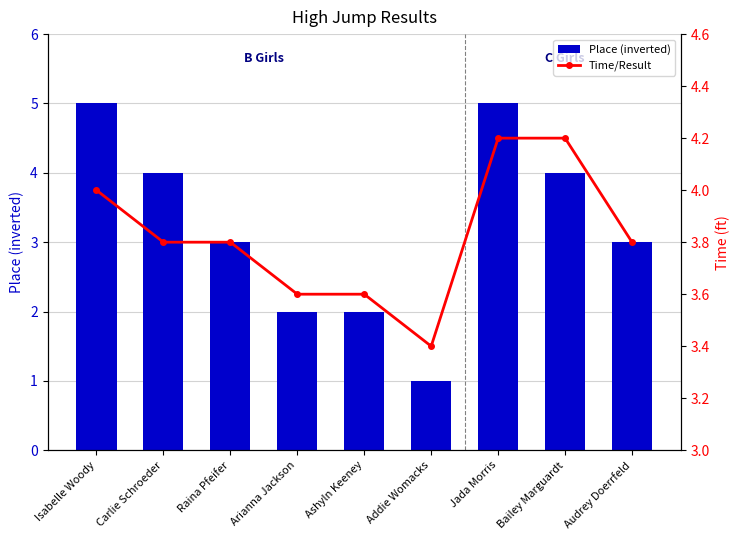

What are all the series names shown in the legend?

Place (inverted), Time/Result